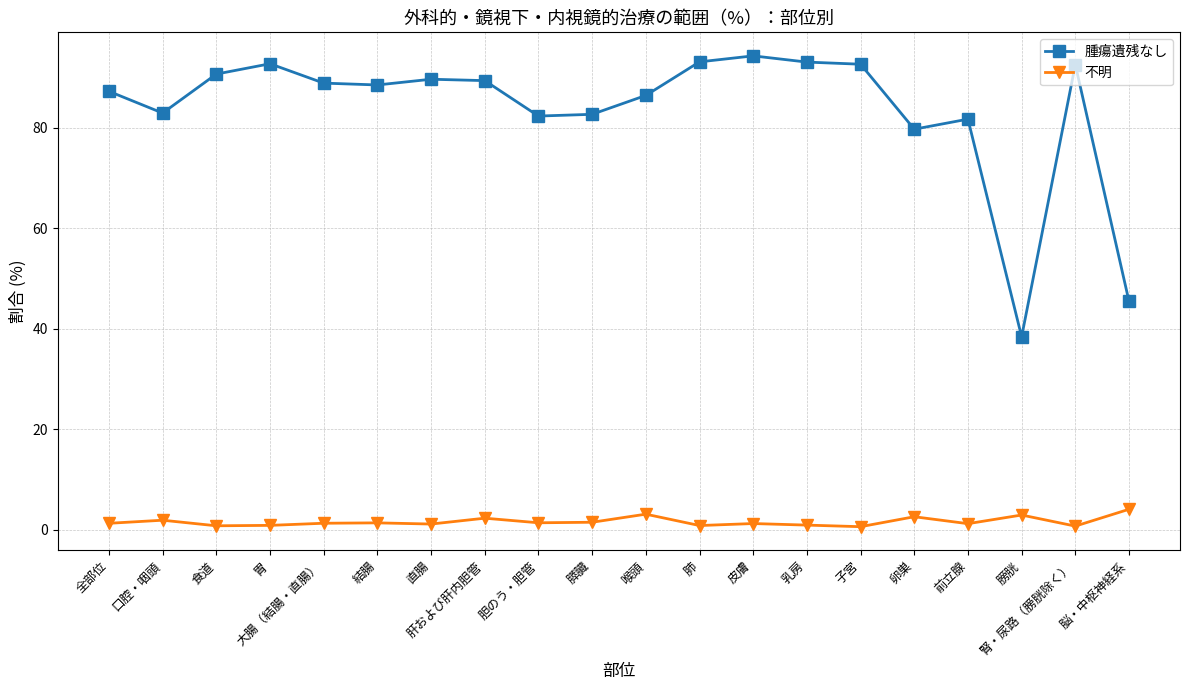

True or false: 不明 and 腫瘍遺残なし cross at least once.

False